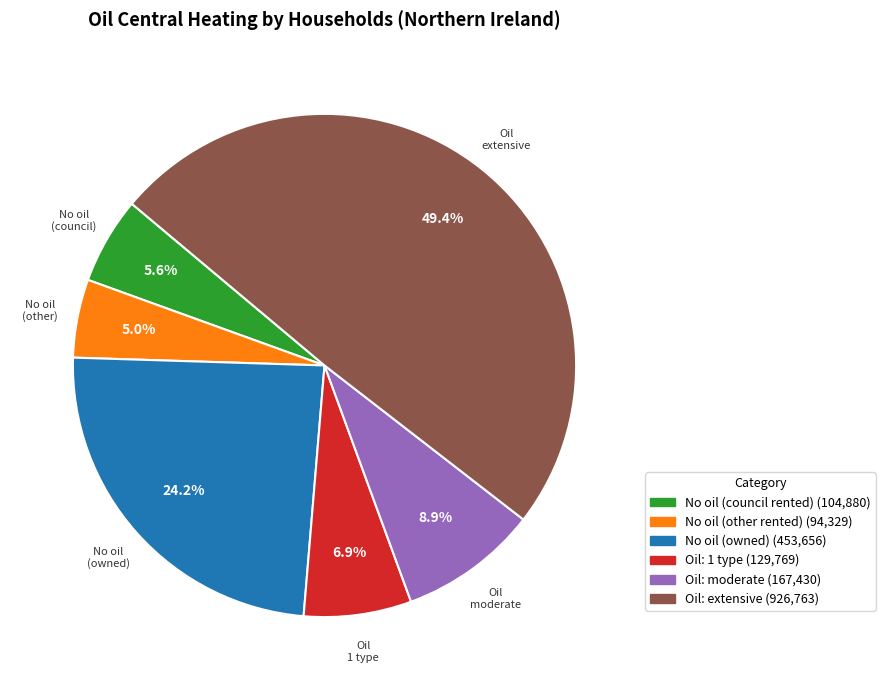

Is there a majority slice in this chart?

No